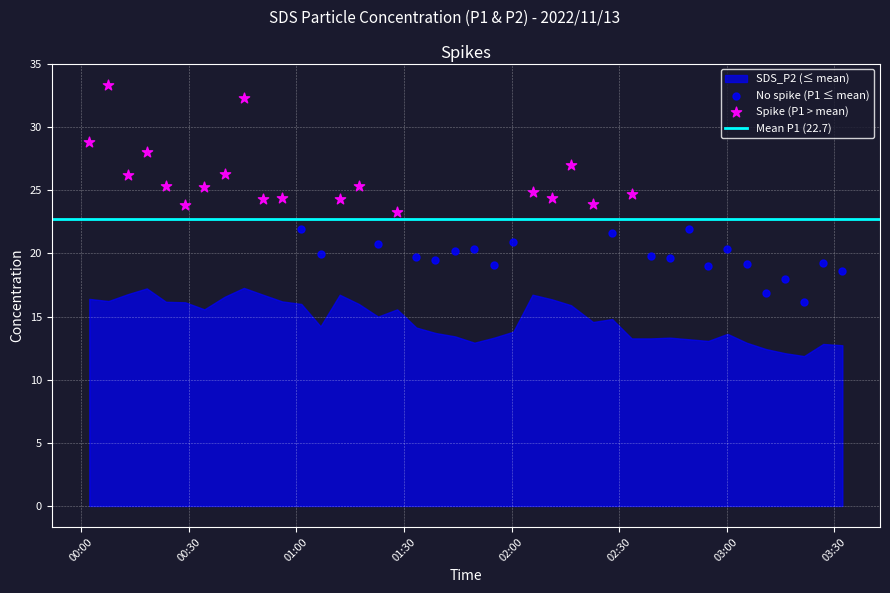

Which series has the widest spread of Y values?

Spike (P1 > mean)